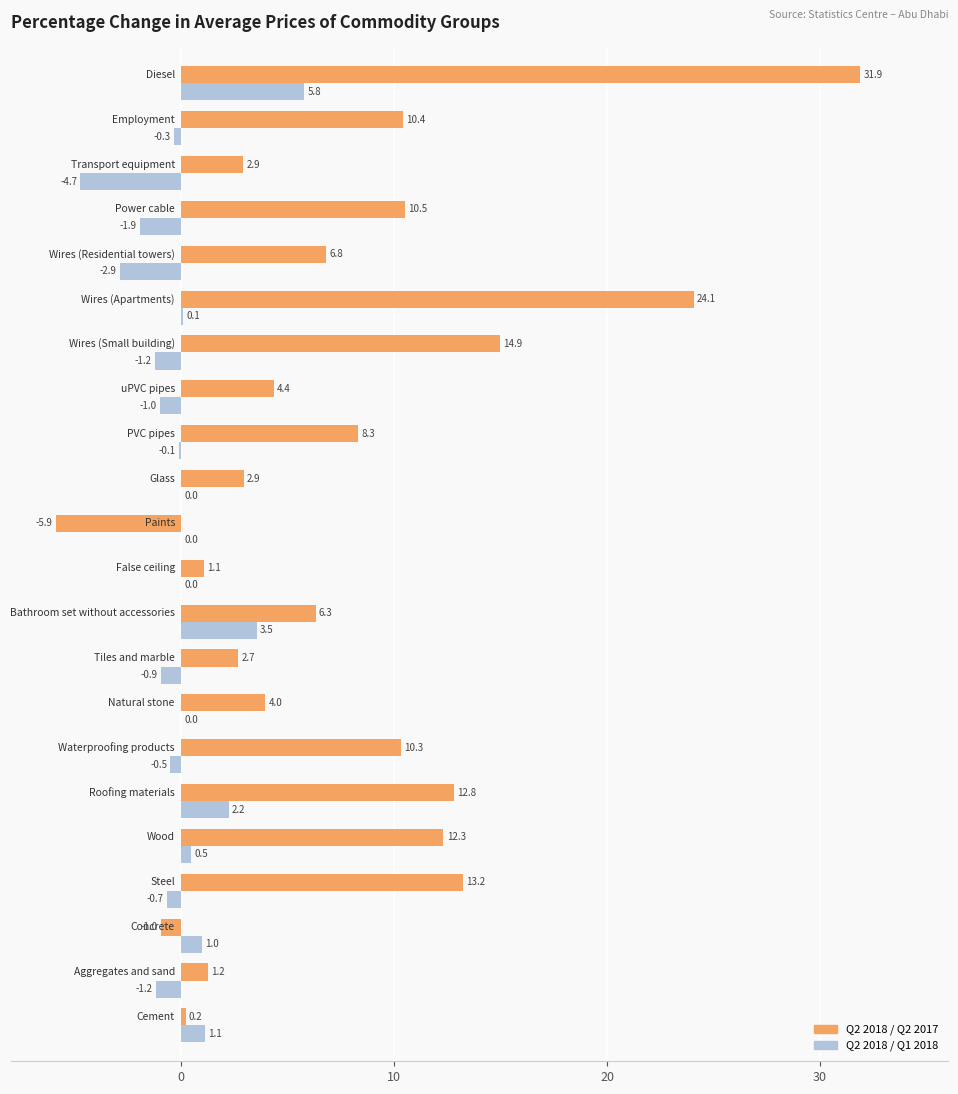

Which series has the widest spread of values?

Q2 2018 / Q2 2017